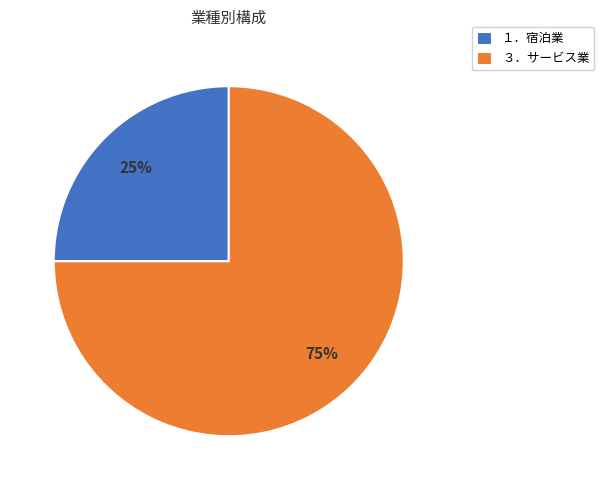

Combined, do ３．サービス業 and １．宿泊業 account for over 50%?

Yes